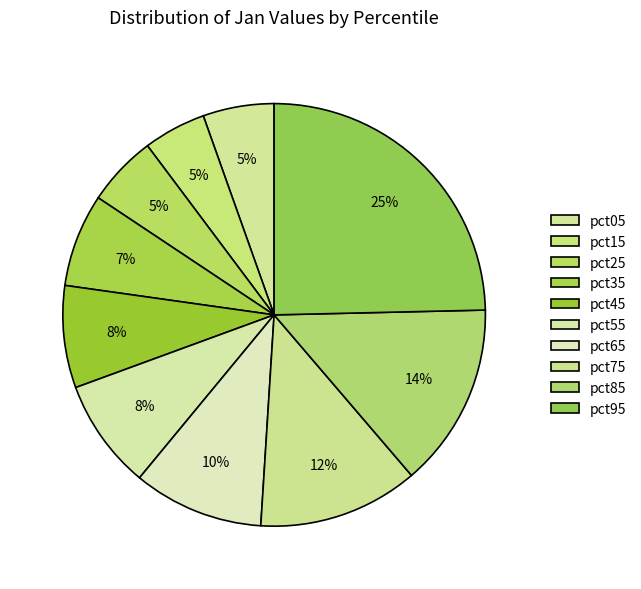

Count the number of slices in the pie.

10